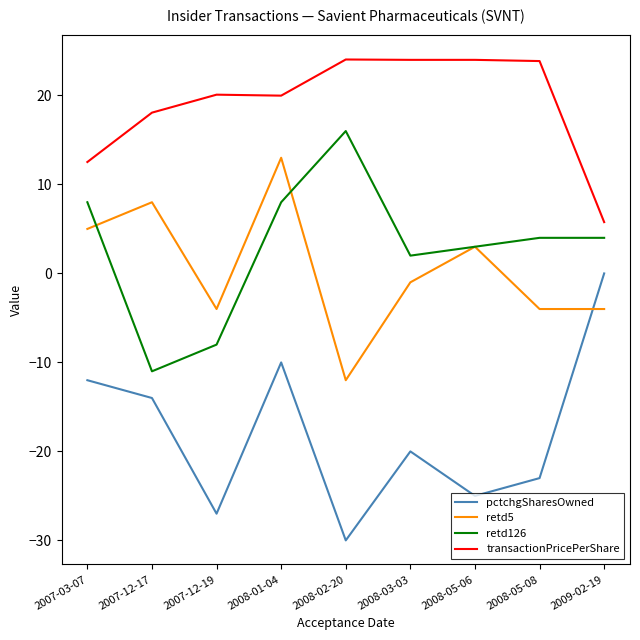

What is the sum of all retd126 values?

26.0